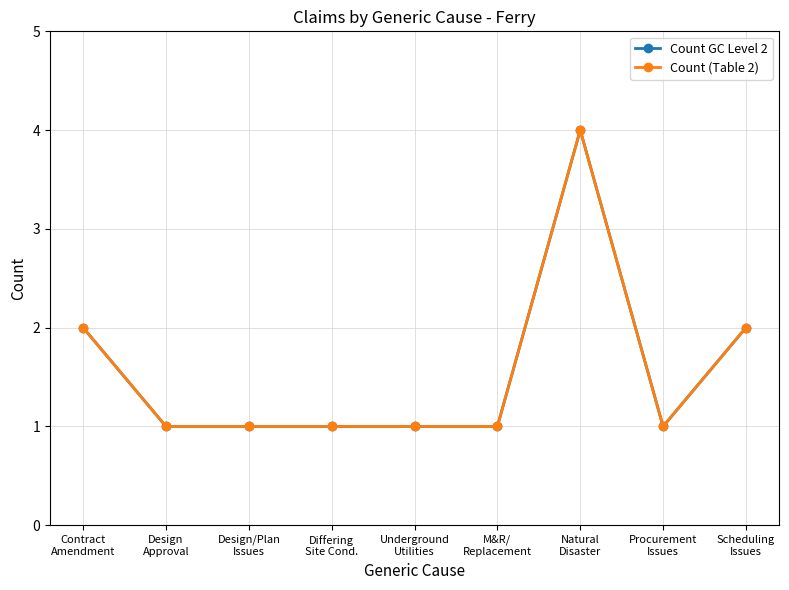

What is the approximate value of Count GC Level 2 at Differing
Site Cond.?

1